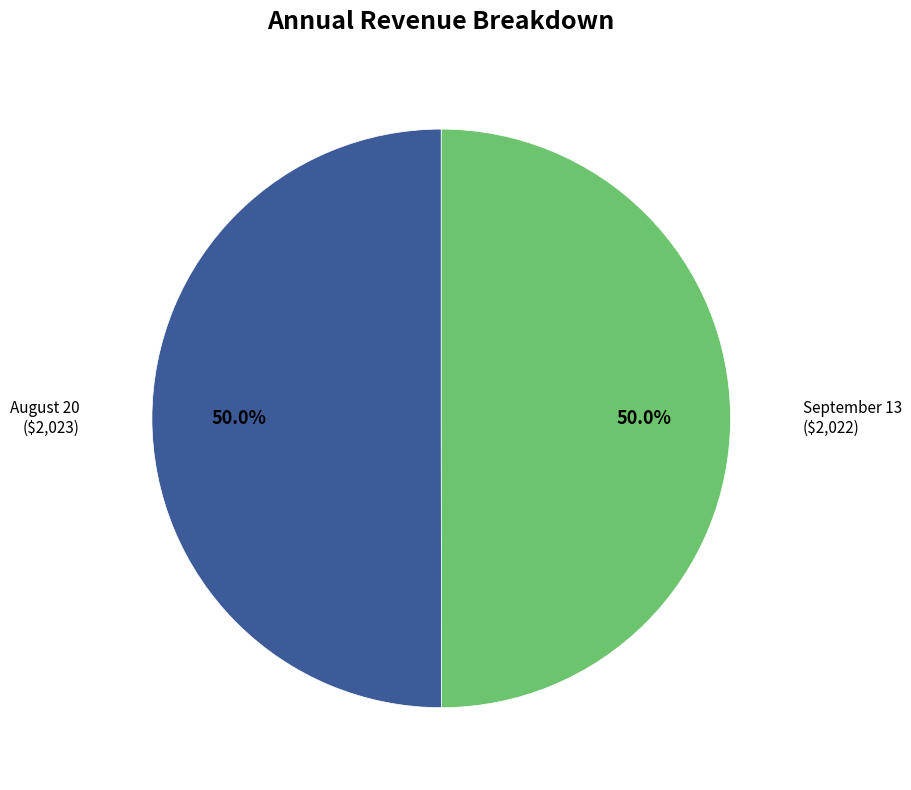

What is the ratio of the value at September 13 to the value at August 20?

1.0